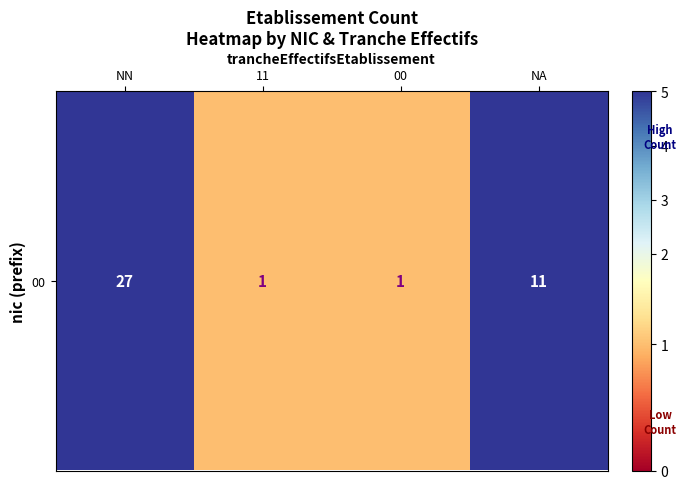

Is it true that the value at NN is 27?

True